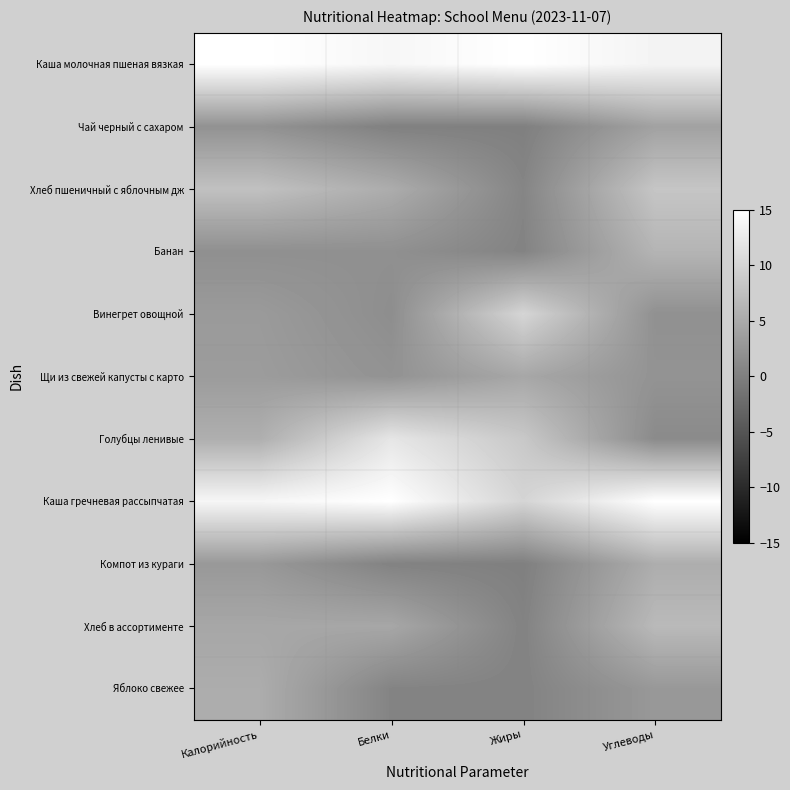

At which category is the sum across all series the highest?

Углеводы